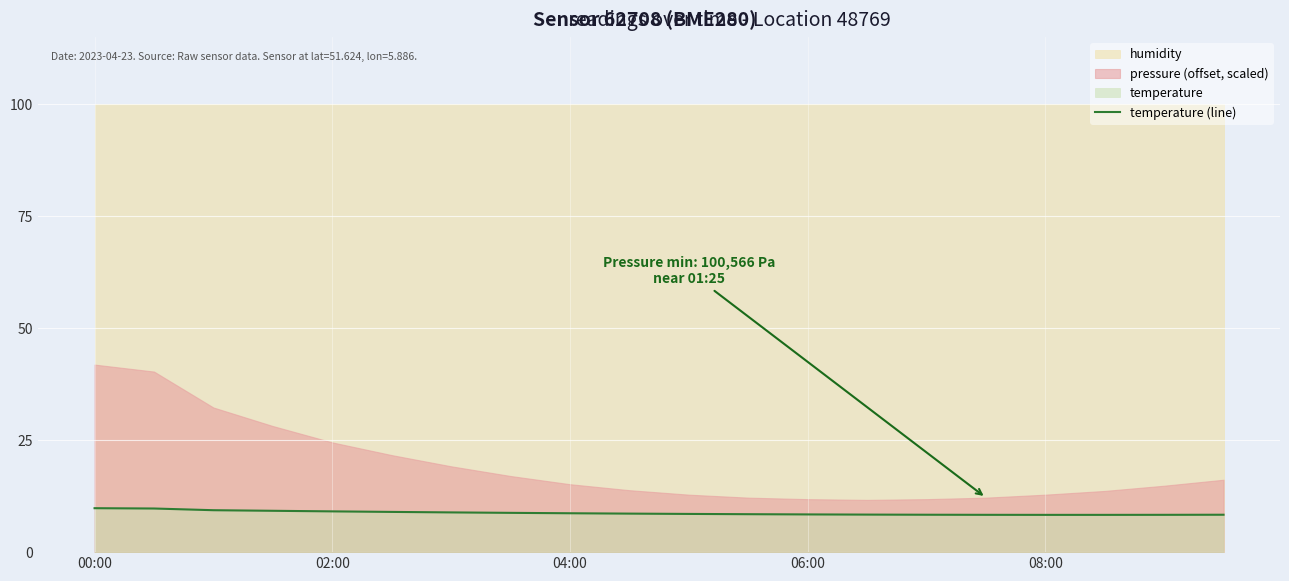

The value of temperature (line) at 06:00 is 14.0. True or false?

False